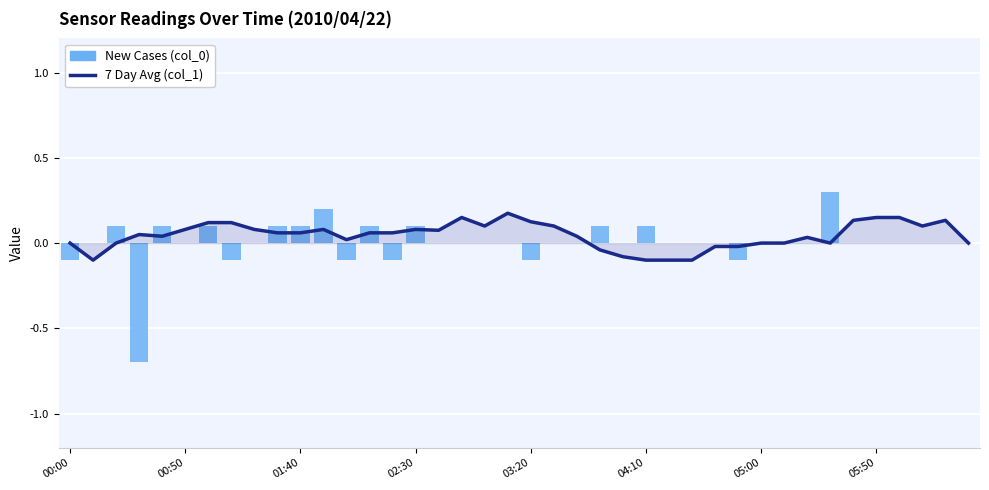

What is the difference between the maximum and second lowest values in the New Cases (col_0) series?

0.4